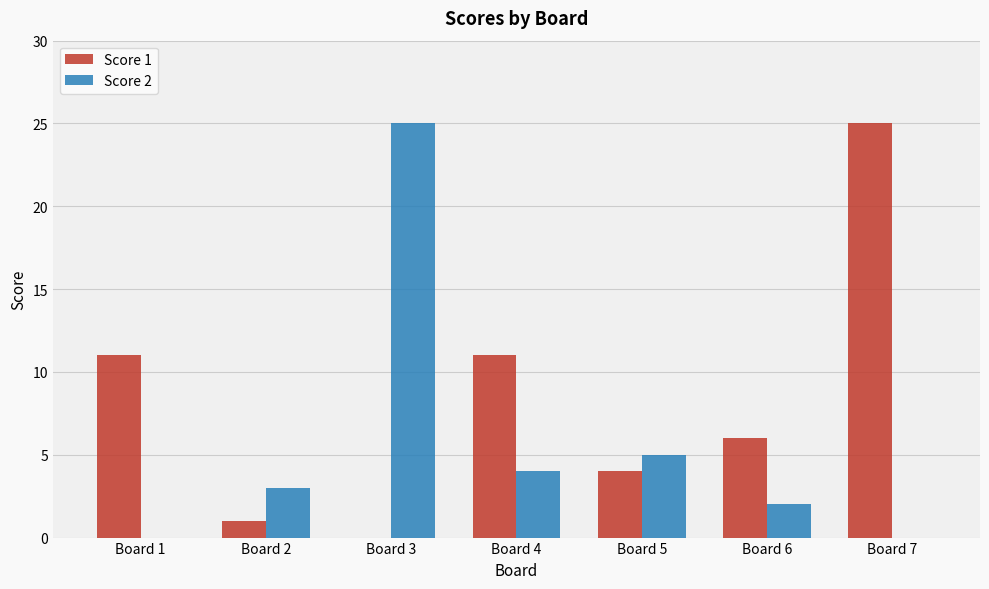

True or false: Score 1 has a value of 1 at Board 2.

True